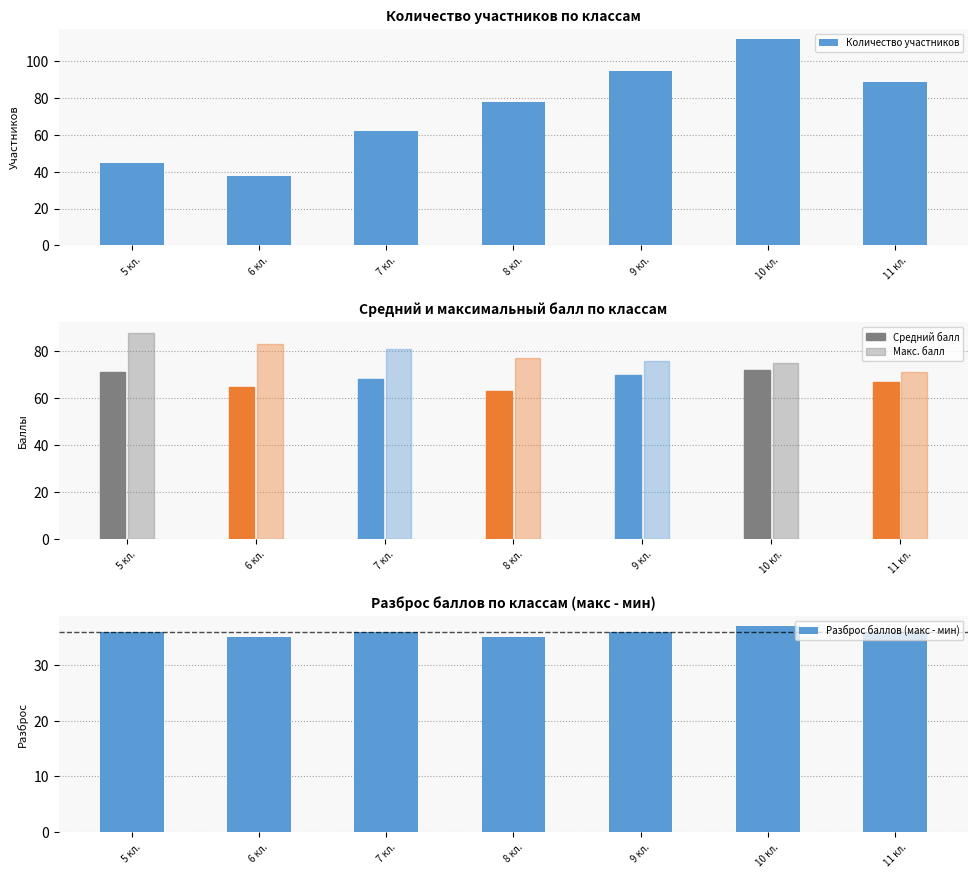

Which category has the lowest value in the Разброс баллов (макс - мин) series?

6 кл.